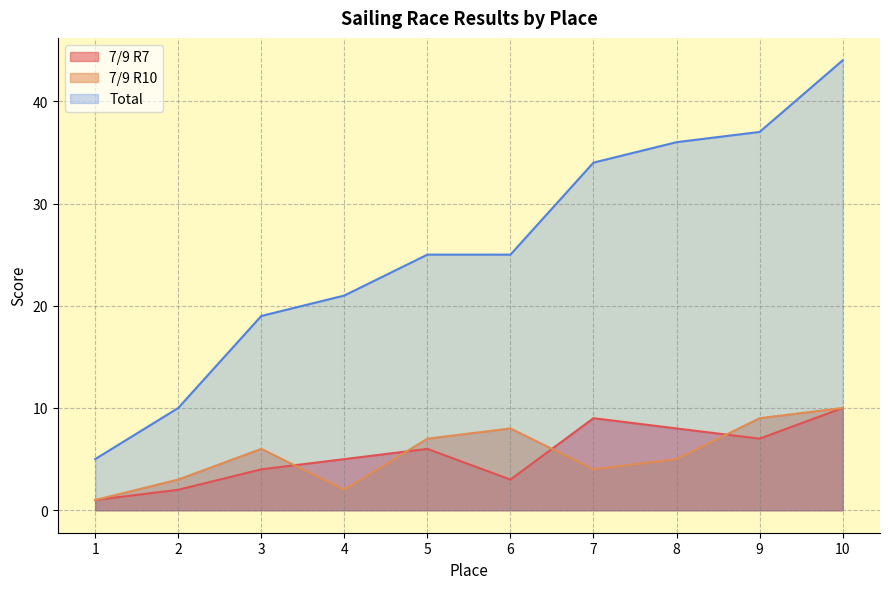

What is the average value of the Total series?

26